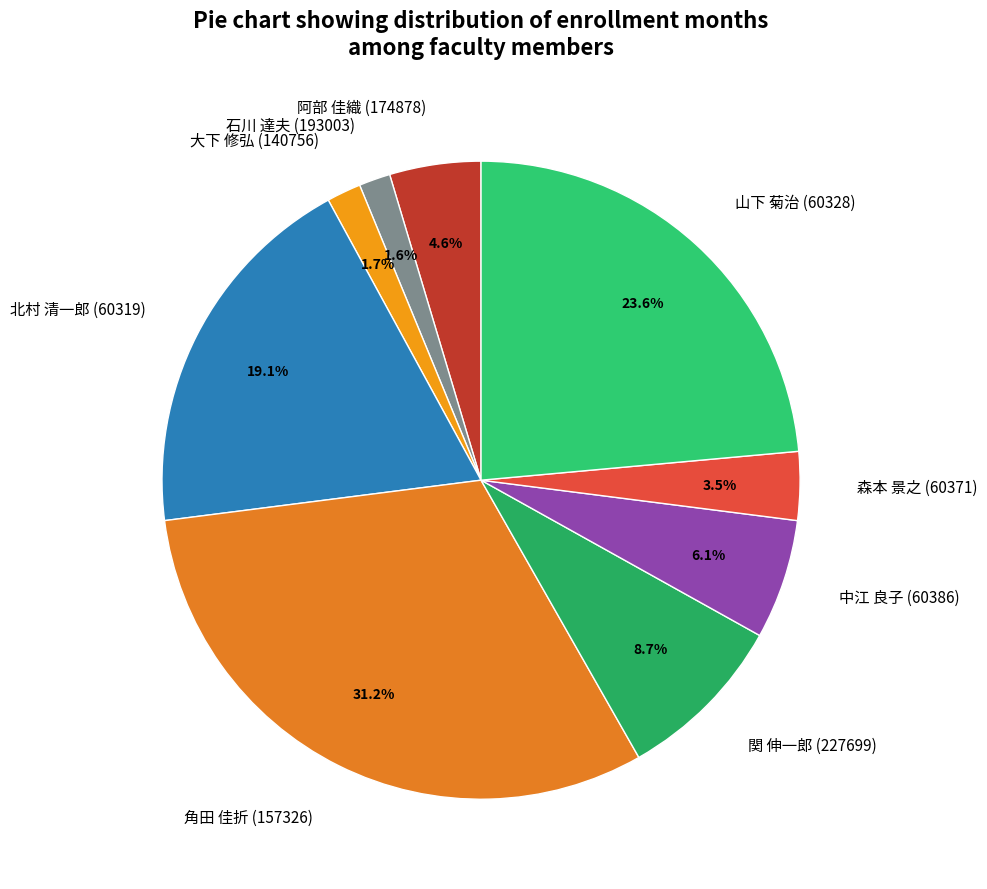

True or false: 阿部 佳織 (174878) accounts for 5% of the total.

True